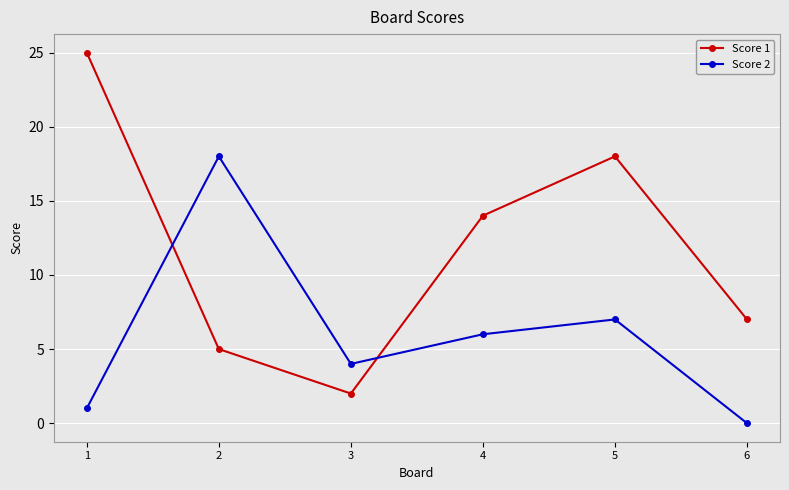

What is the spread (max minus min) of values at 4?

8